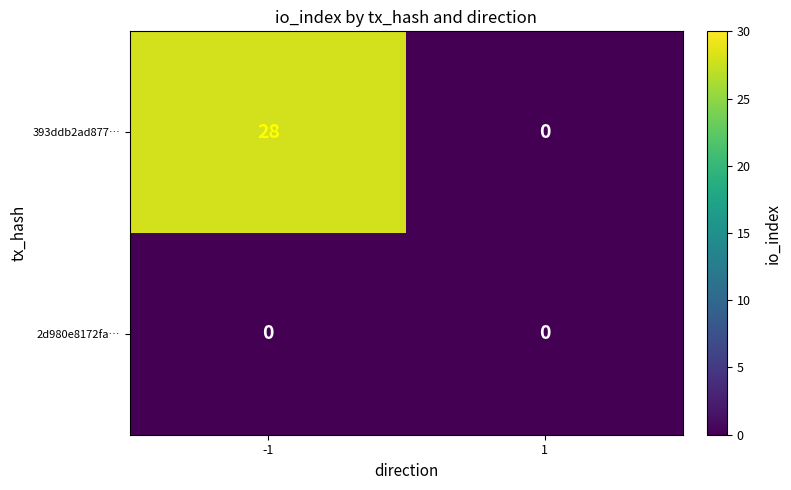

Reading right to left, what are all the values shown in this chart?

393ddb2ad877…: 1=0	-1=28
2d980e8172fa…: 1=0	-1=0